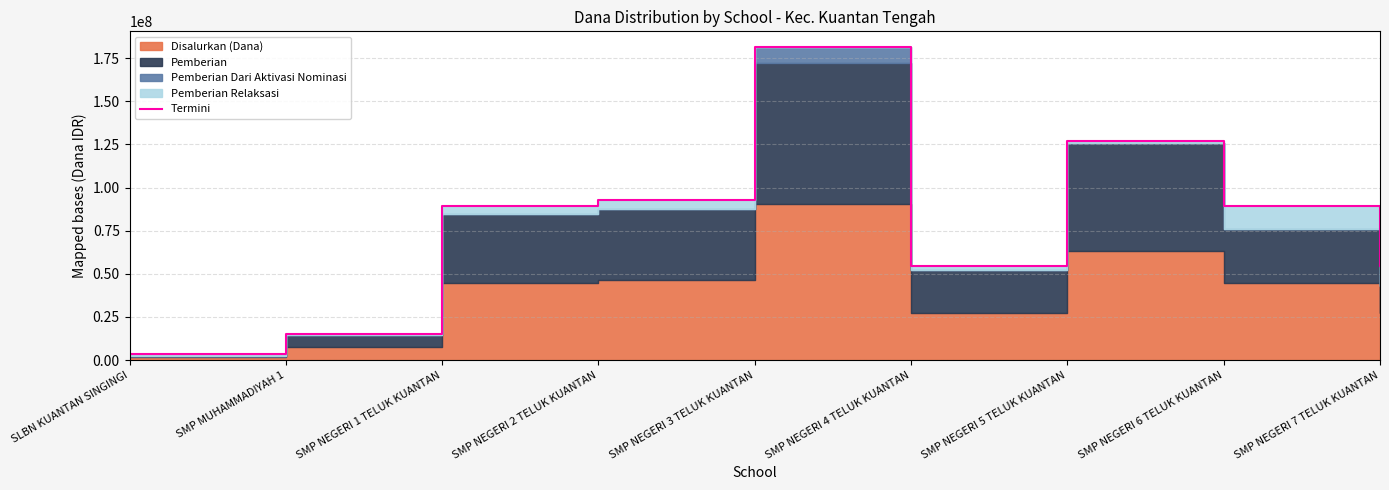

What is the change in value from SMP NEGERI 1 TELUK KUANTAN to SMP NEGERI 7 TELUK KUANTAN?

-34500000